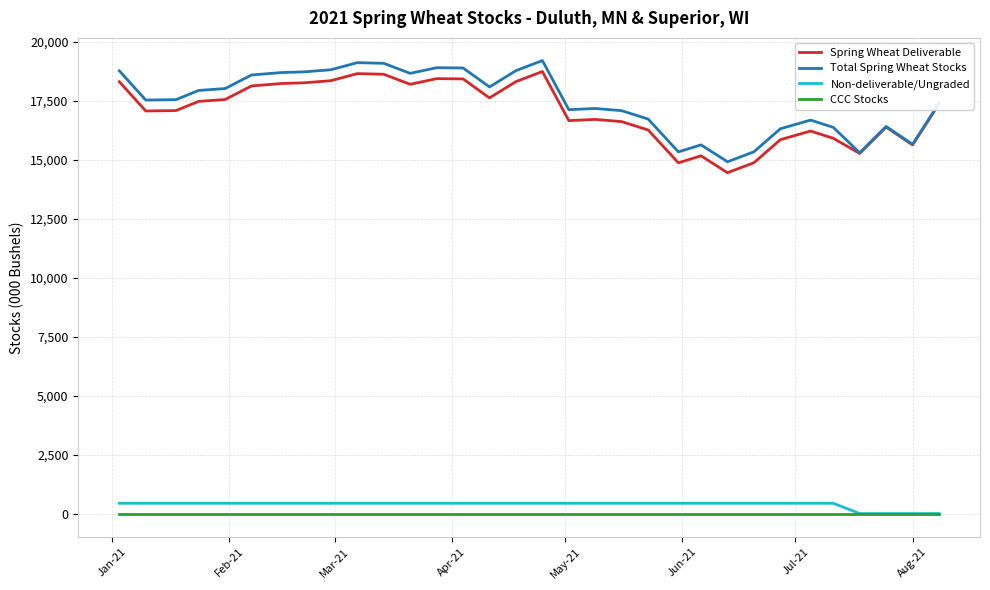

True or false: Total Spring Wheat Stocks and CCC Stocks intersect in this chart.

False